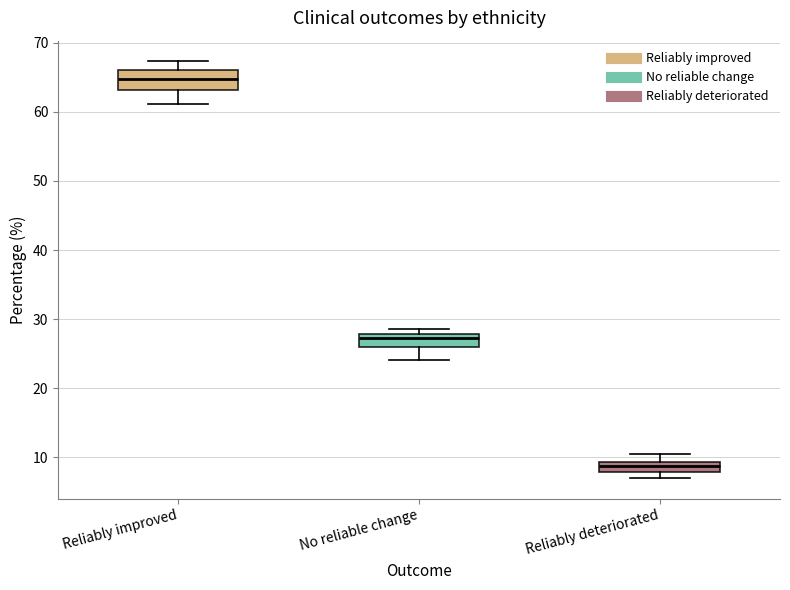

Which box has the lowest median line?

Reliably deteriorated